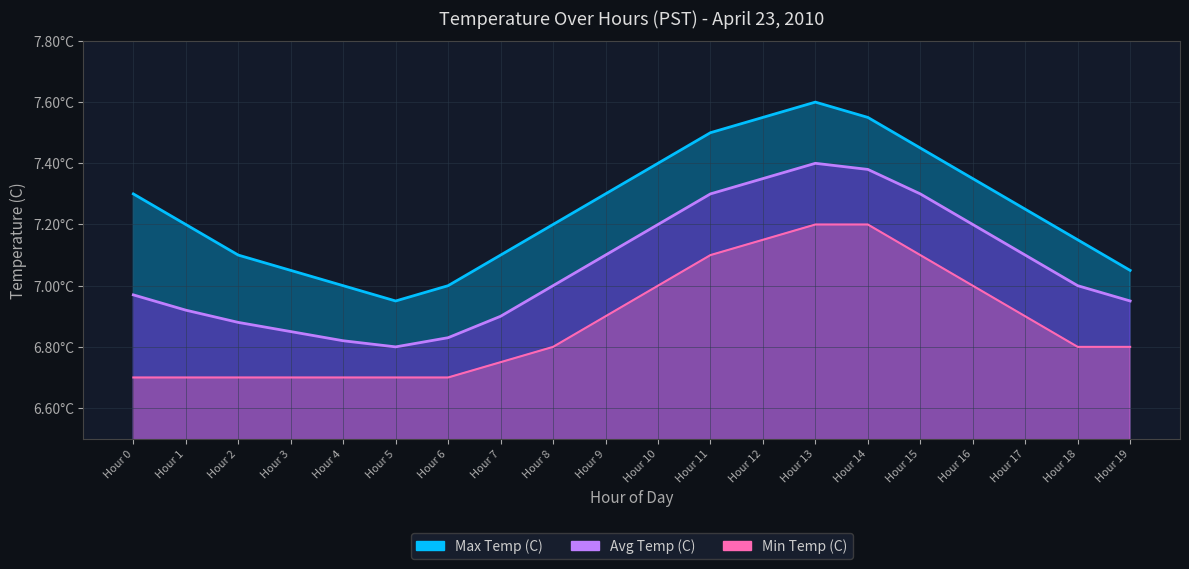

How many lines are shown in the chart?

3